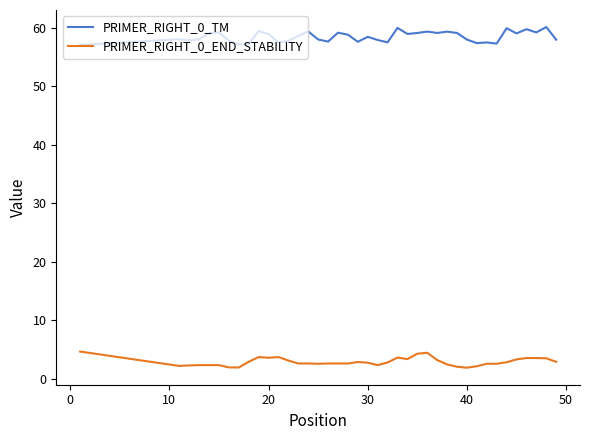

What is the lowest value of the PRIMER_RIGHT_0_END_STABILITY series?

1.9